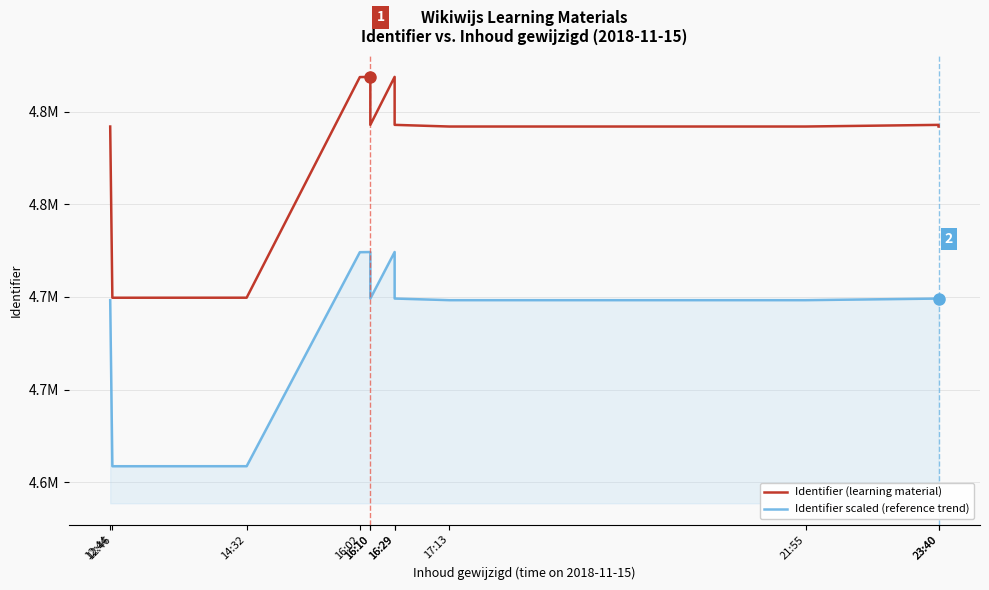

What is the sum of the Identifier scaled (reference trend) values at 16:10 and 16:02?

9448451.6